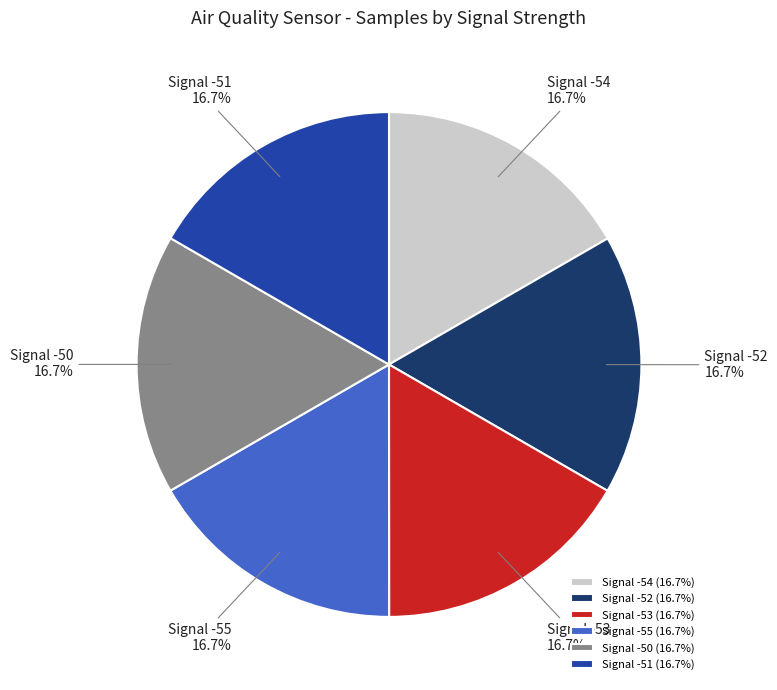

Is the sum of Signal -52 and Signal -53 greater than half?

No